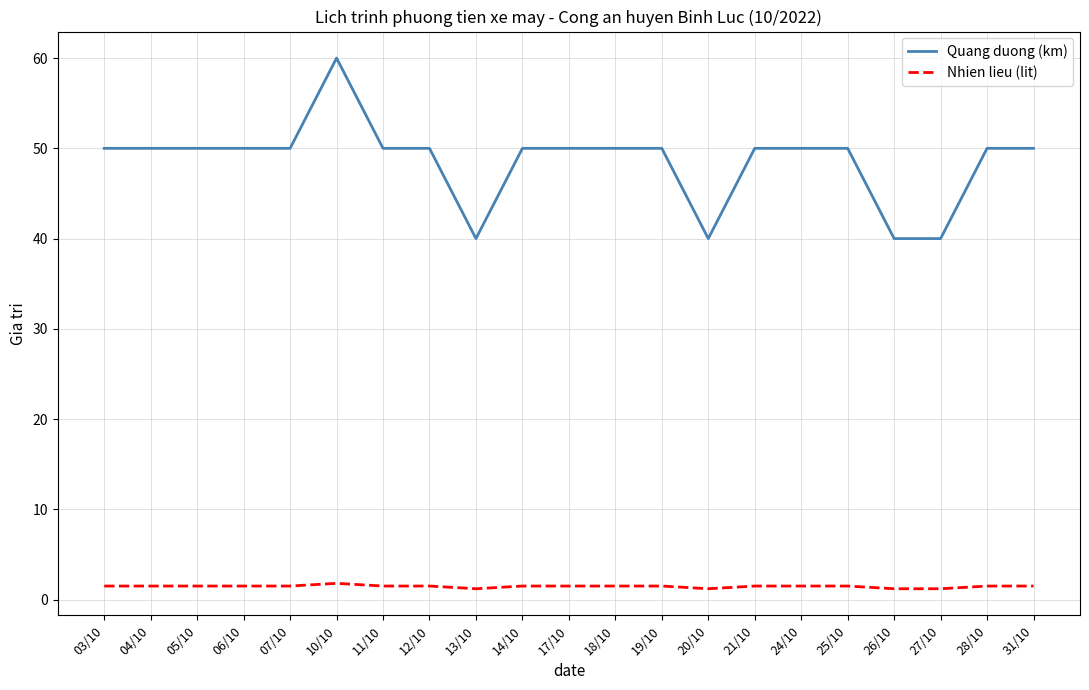

Read the Quang duong (km) value at 17/10.

50.0